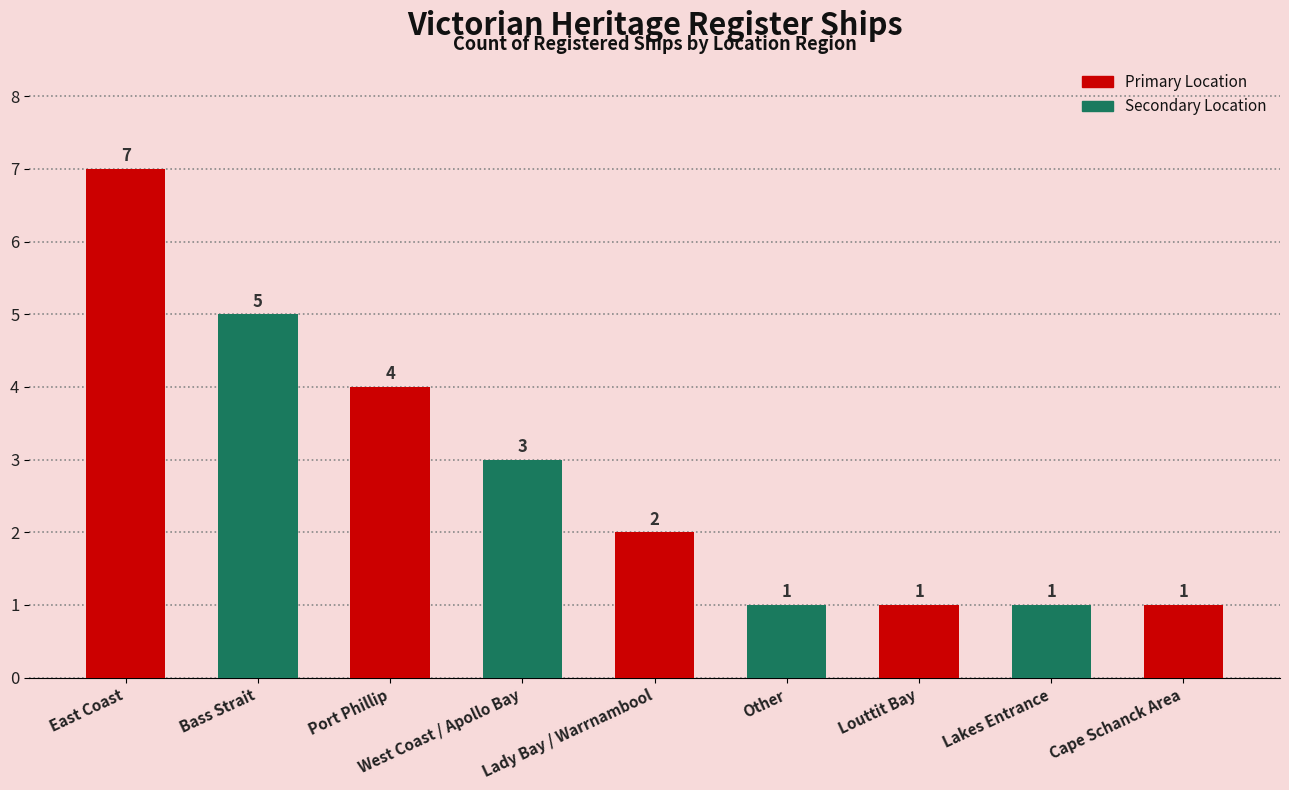

What is the value of the 6th bar from the left?

1